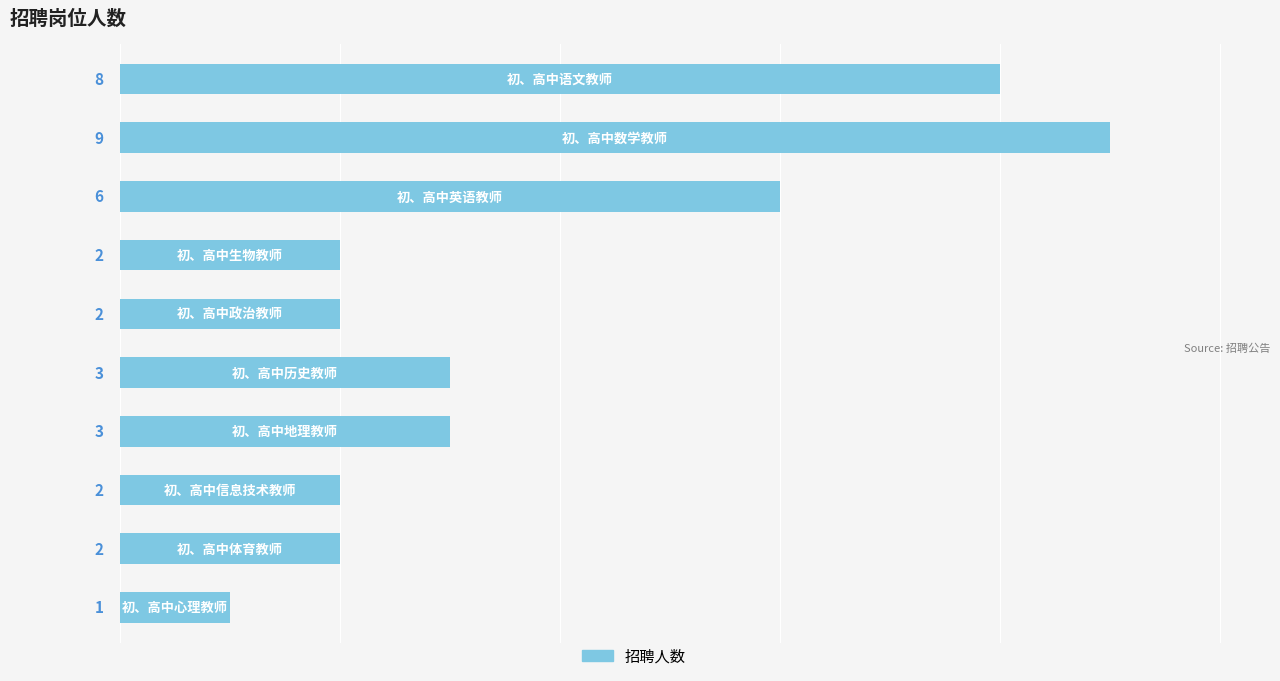

How many categories are shown in the chart?

10